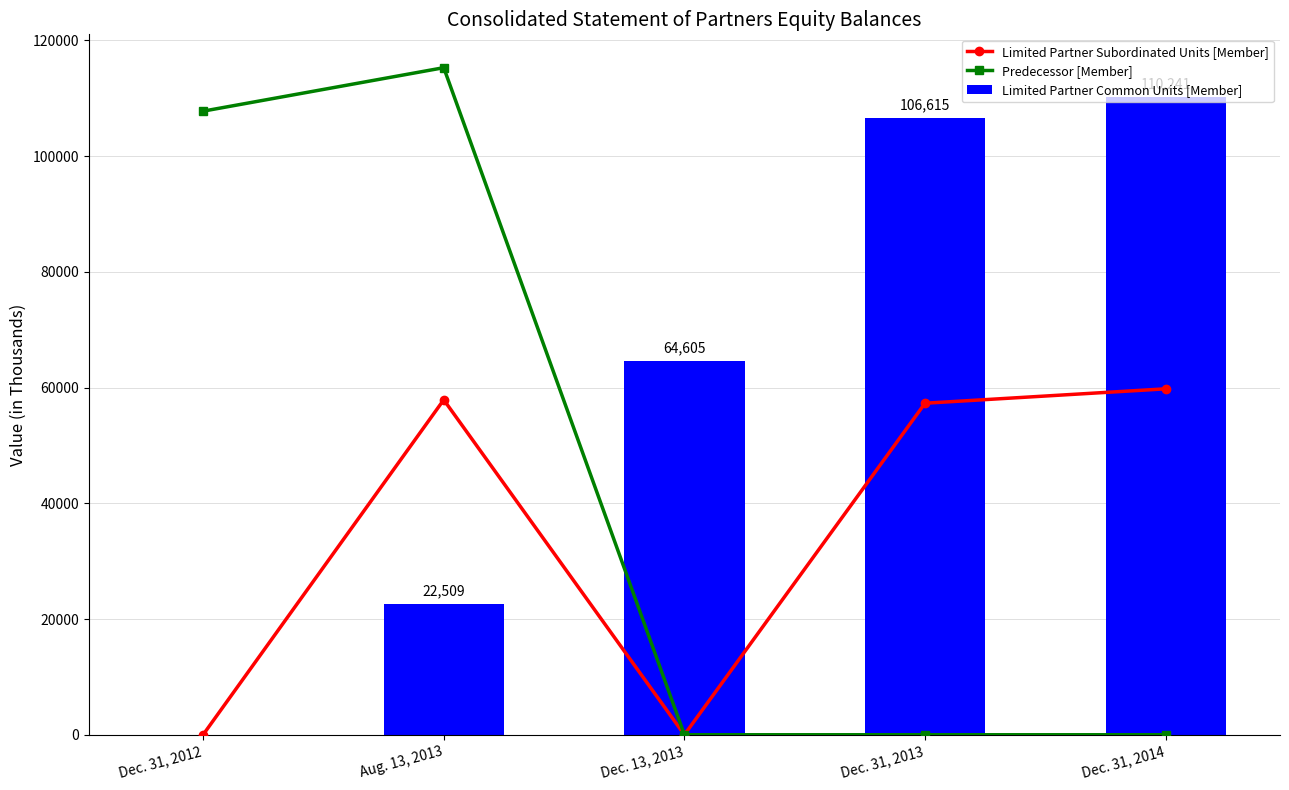

What is the total value across all series at Dec. 13, 2013?

64605